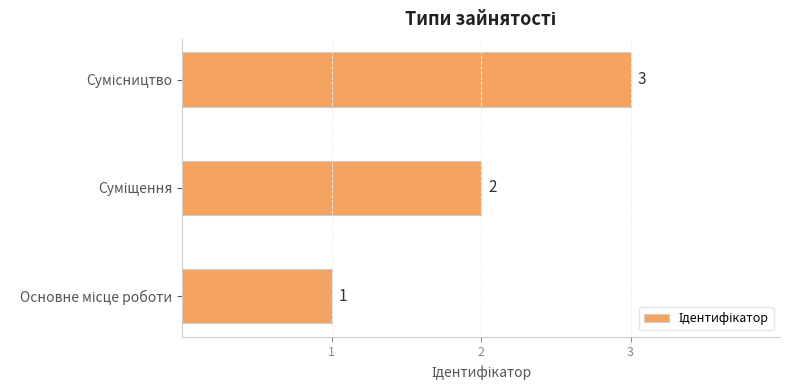

What is the sum of all values?

6